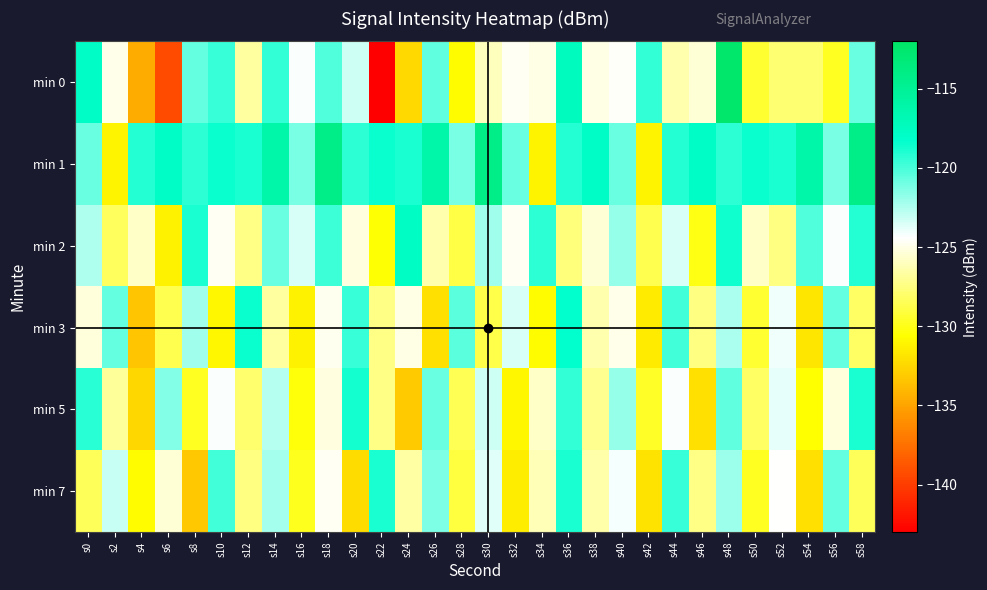

At which category is the sum across all series the highest?

s48